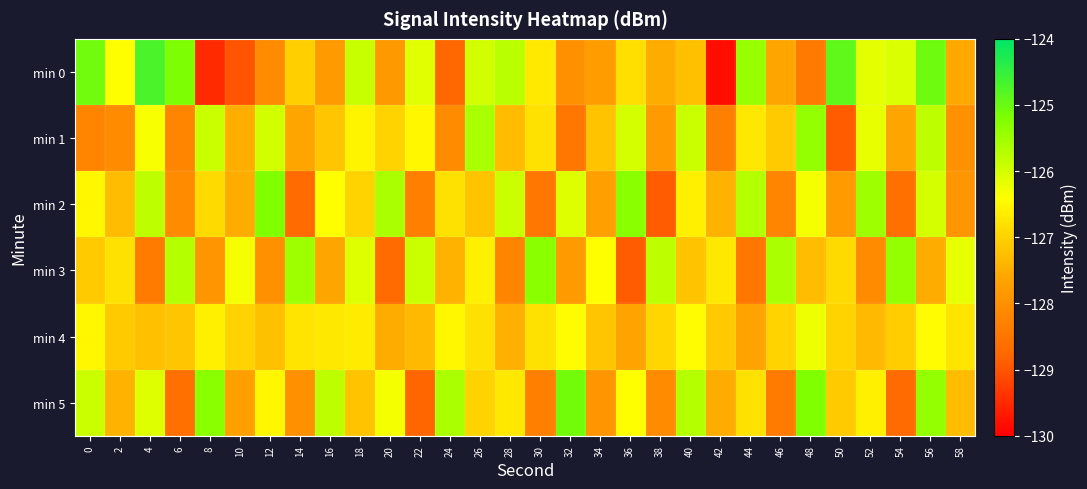

Which series has the widest spread of values?

min 0